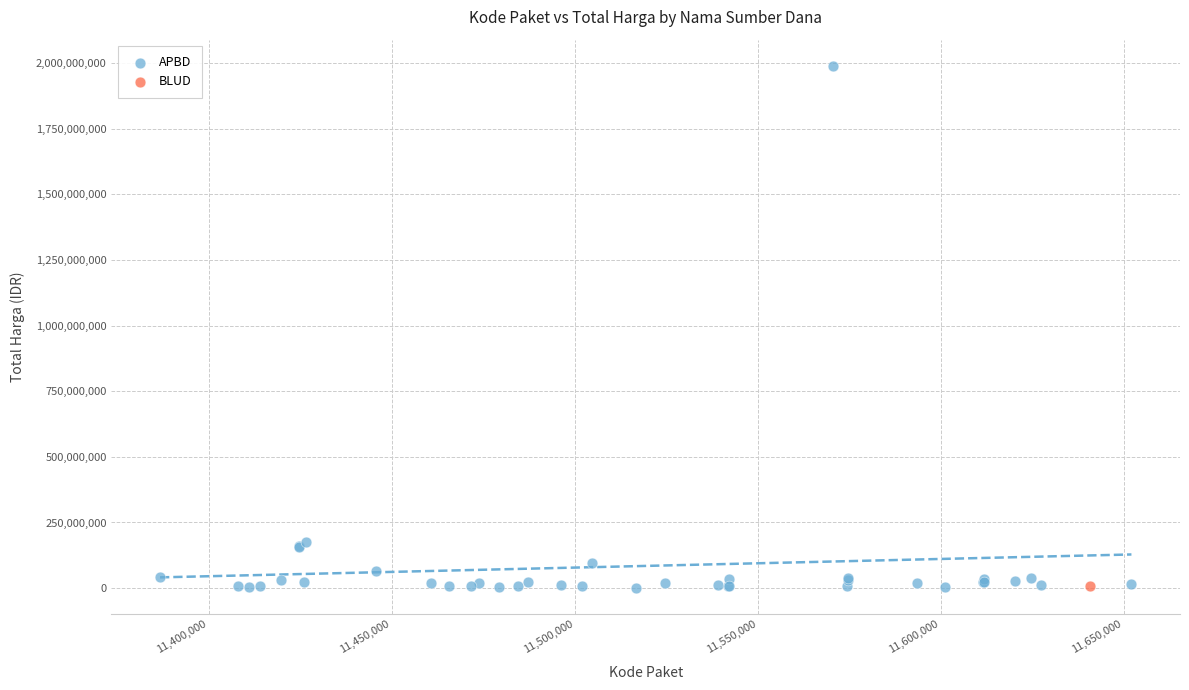

What are all the series names shown in the legend?

APBD, BLUD